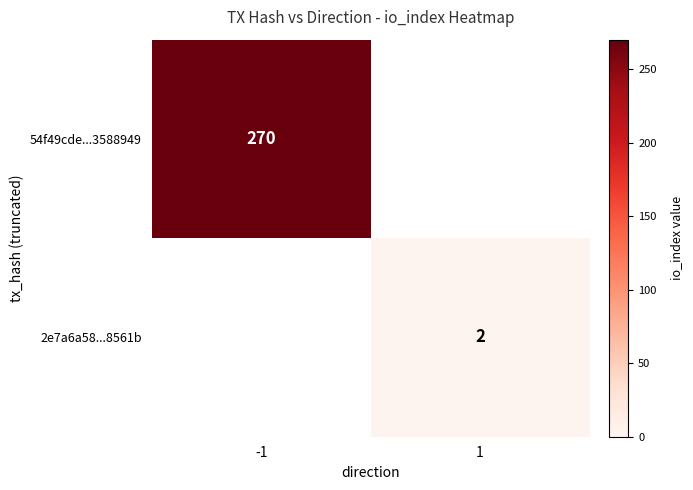

Which has a higher value, -1 or 1?

-1